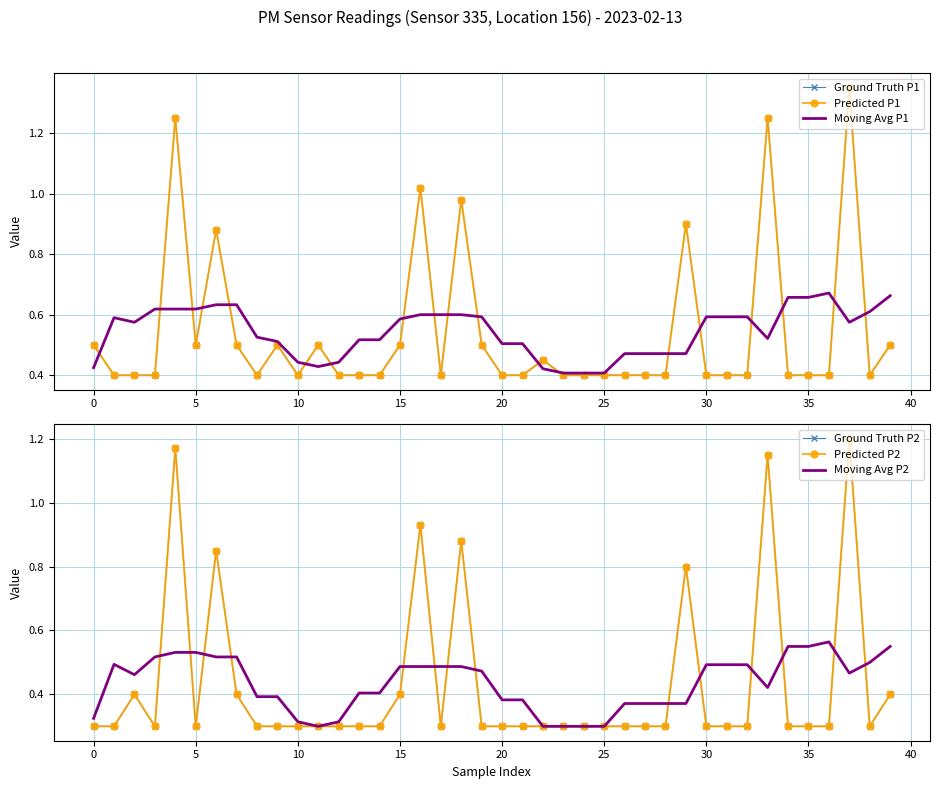

At which label does Moving Avg P1 reach its peak?

36